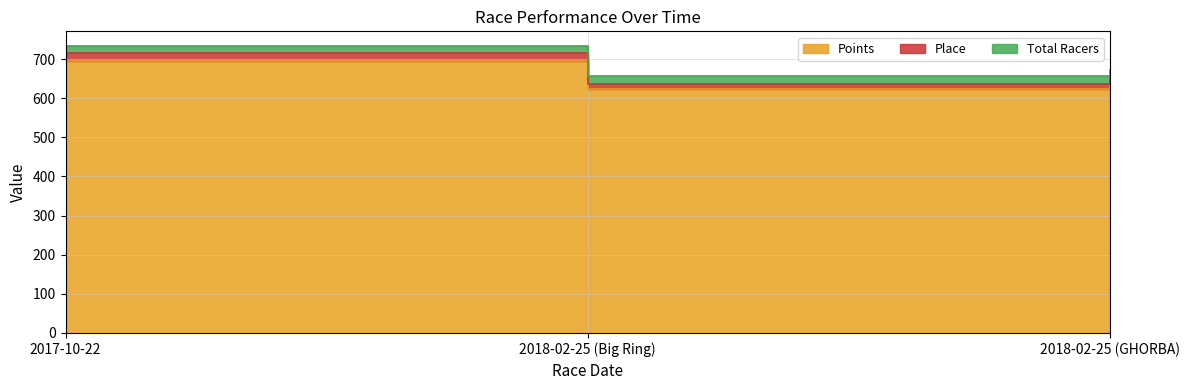

What is the difference between the Points values at 2017-10-22 and 2018-02-25 (Big Ring)?

73.7